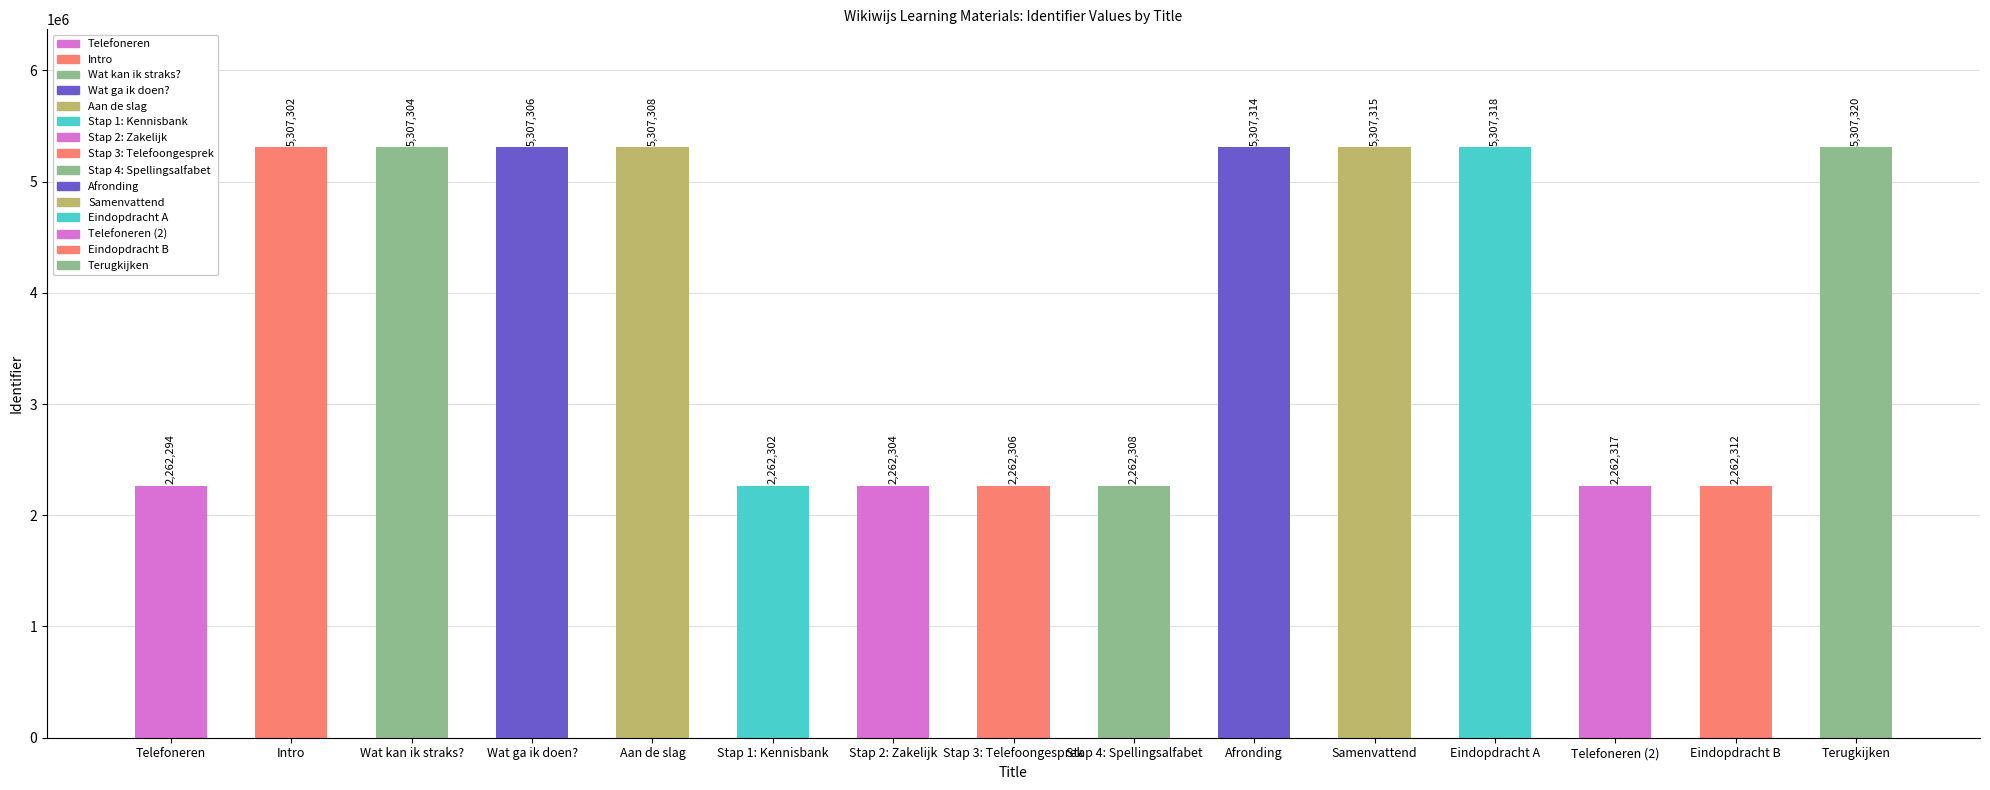

Which has a higher value, Aan de slag or Intro?

Aan de slag